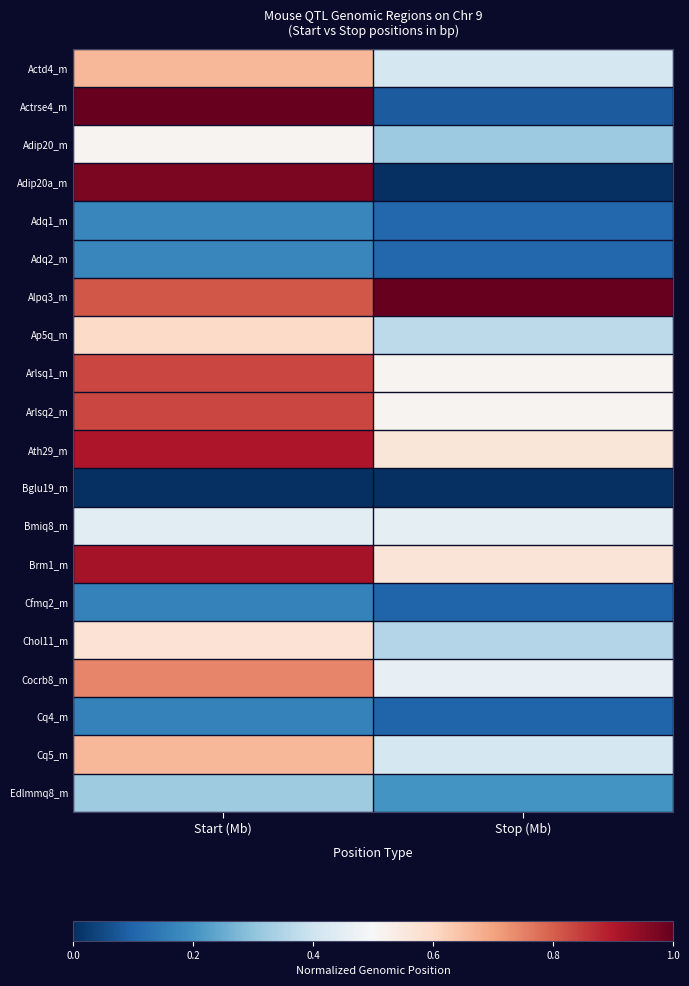

Between Stop (Mb) and Start (Mb), which is larger?

Start (Mb)